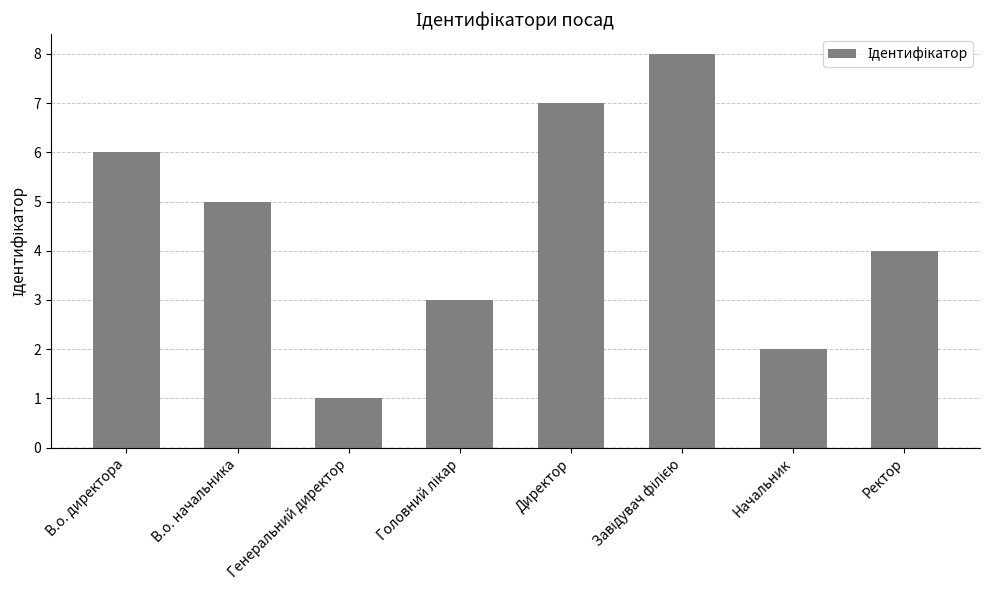

The chart shows a value of 6 at В.о. директора. True or false?

True